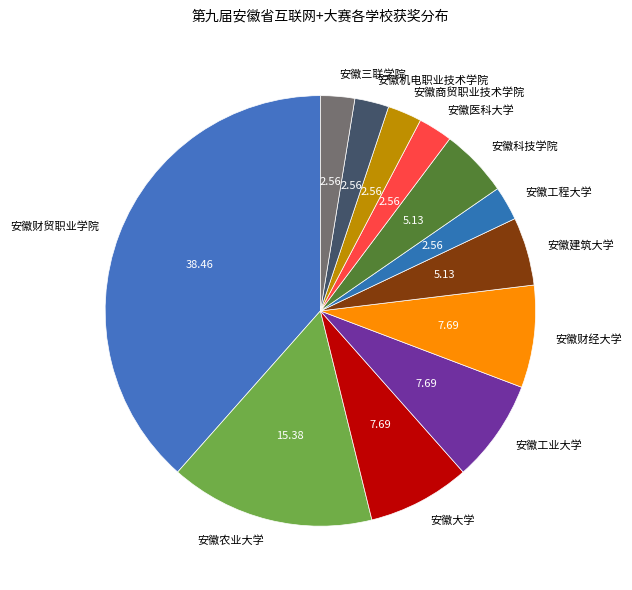

Is the sum of 安徽财贸职业学院 and 安徽工程大学 greater than half?

No